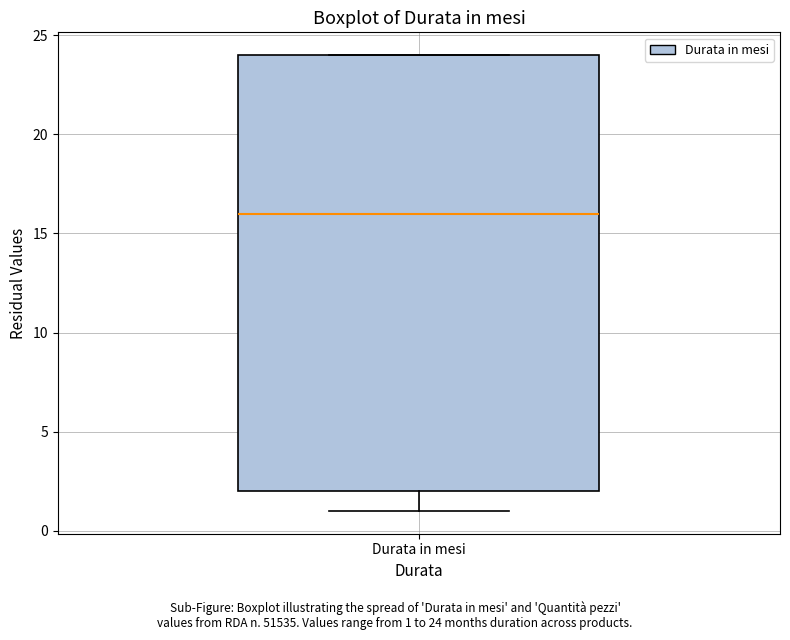

Transcribe this box plot: give where the median line is, the range the box spans, and where the two whiskers end, as read against the y-axis. The values are not printed on the chart, so give them approximately, as read against the axis.

median 16, box 2 to 24, whiskers 1 to 24